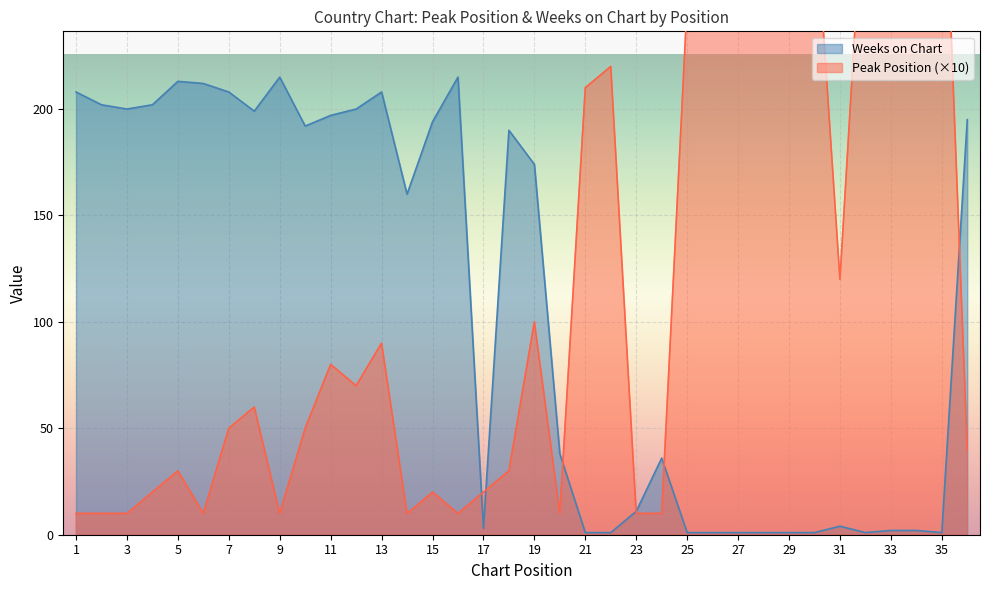

True or false: Peak Position has more than 0 points higher than both neighbors.

True